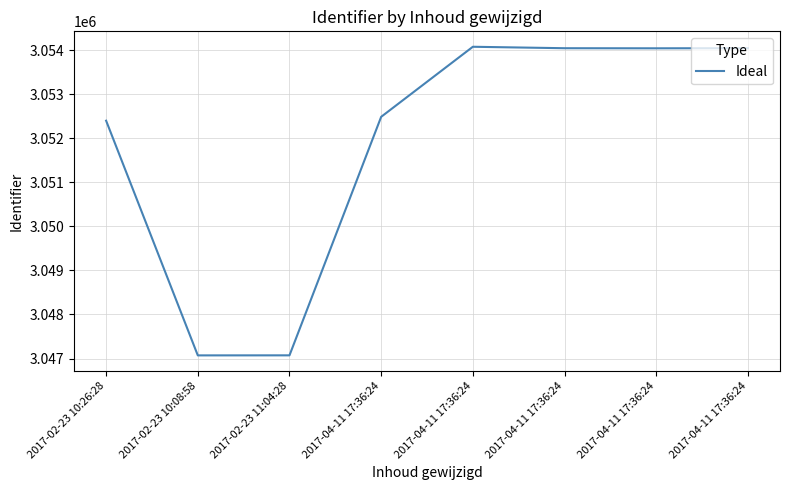

What is the difference between the maximum and minimum values?

7009